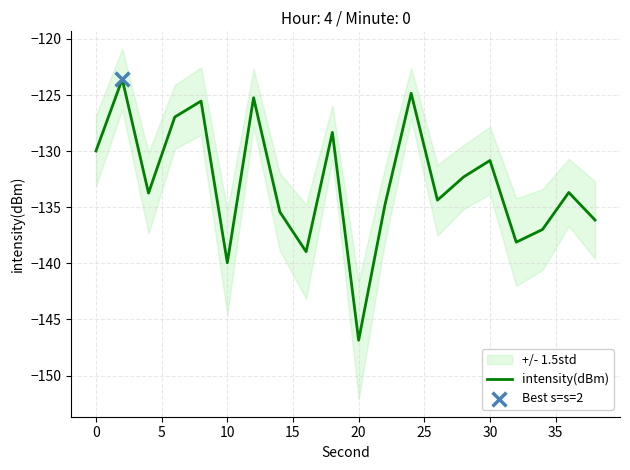

True or false: intensity(dBm) has a value of -50.7 at 10.

False